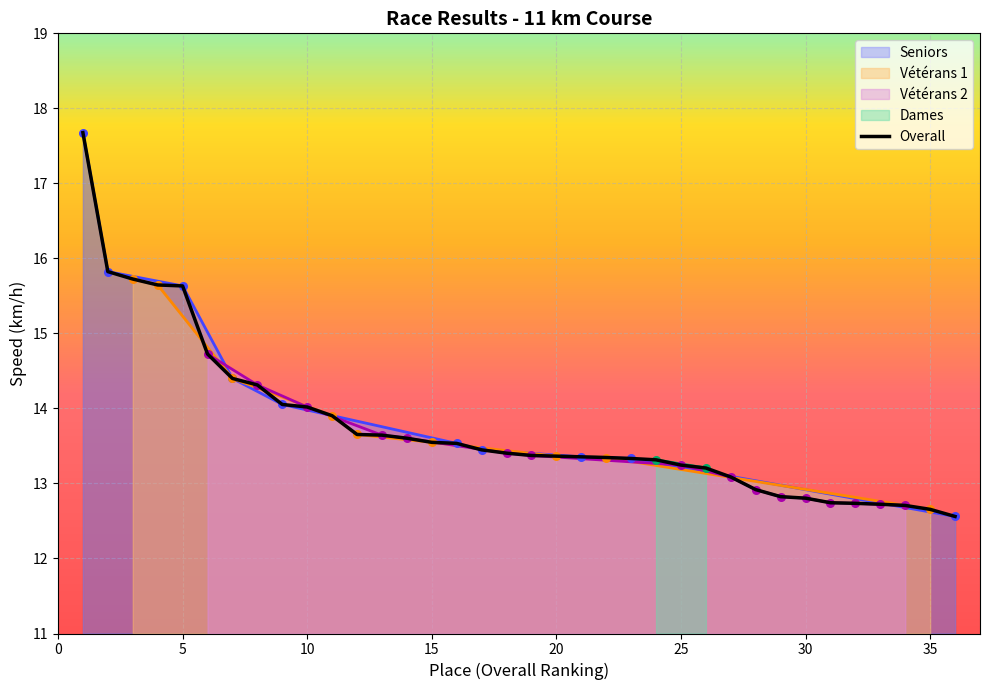

The value of Overall at 15 is 13.5. True or false?

True